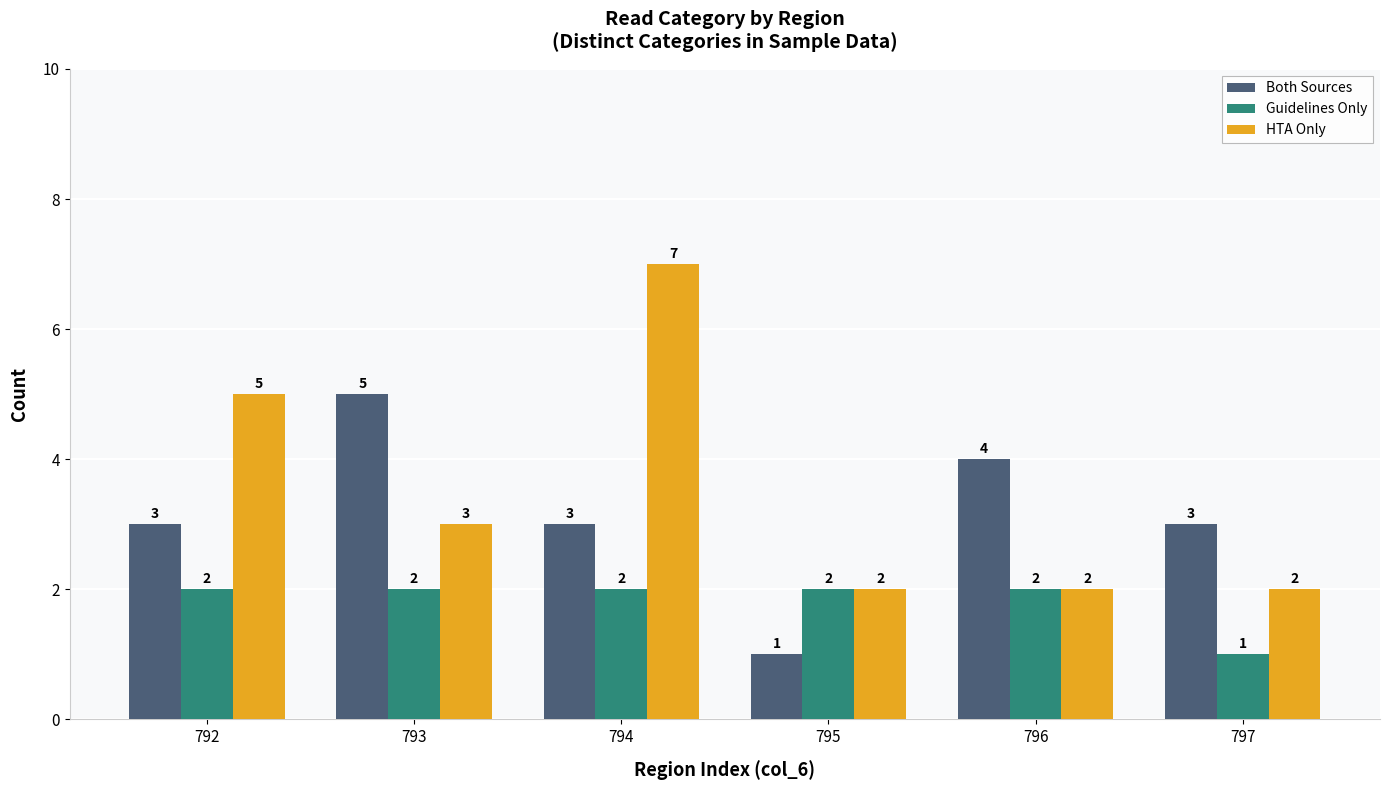

What is the lowest value of the Guidelines Only series?

1